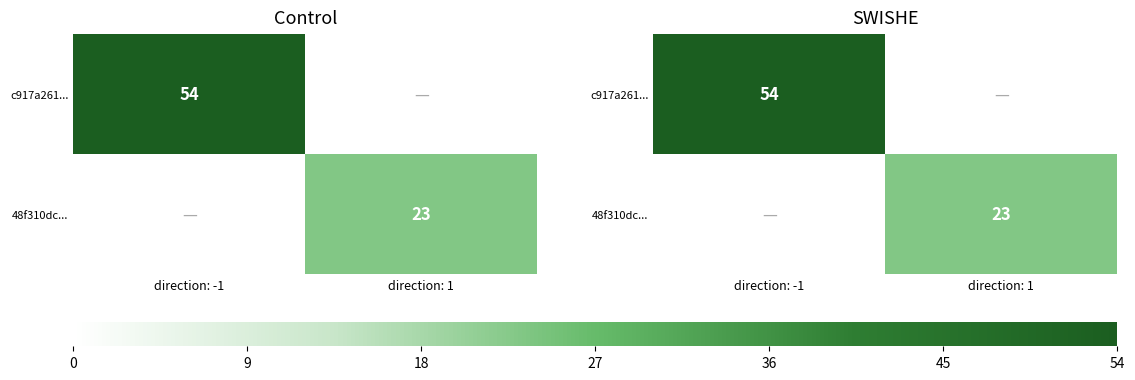

At which category does the chart reach its peak across all series?

direction: -1